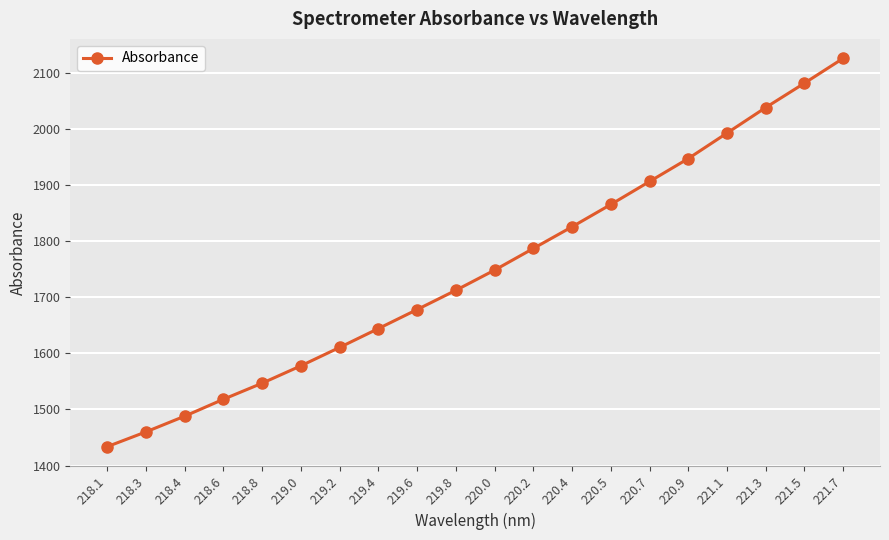

Approximately how many times larger is the value at 221.1 compared to 221.7?

0.9